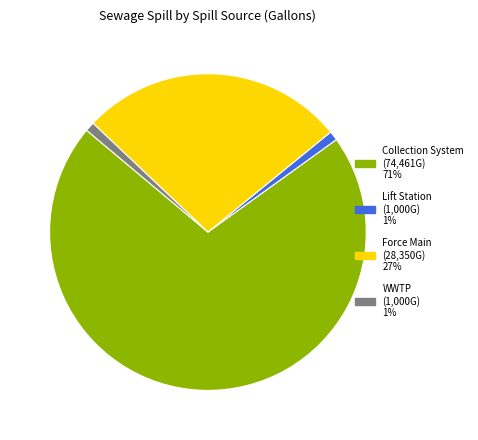

Which slice represents more than half of the pie?

Collection System